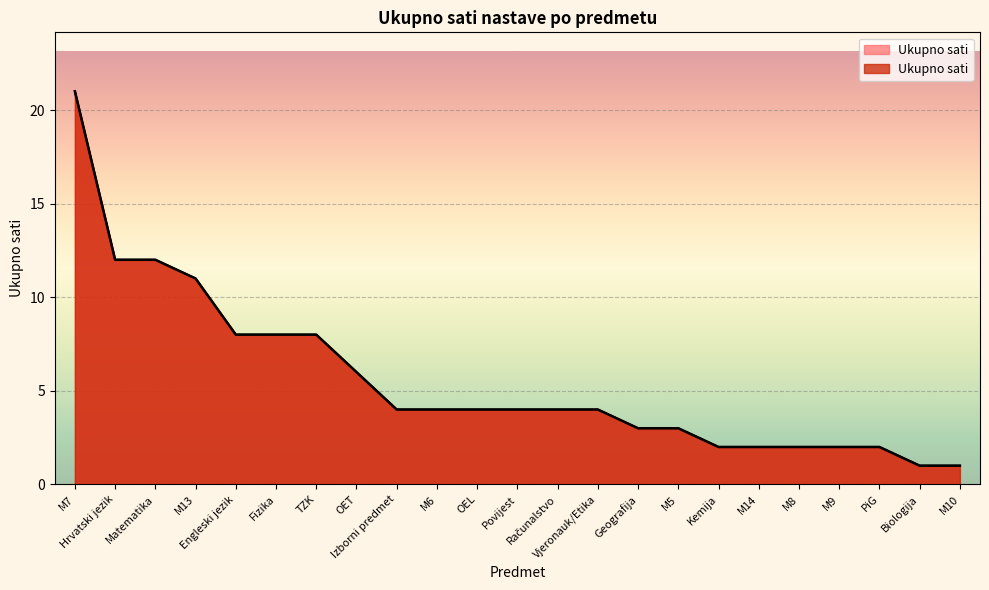

Is it true that the value at TZK is 8?

True